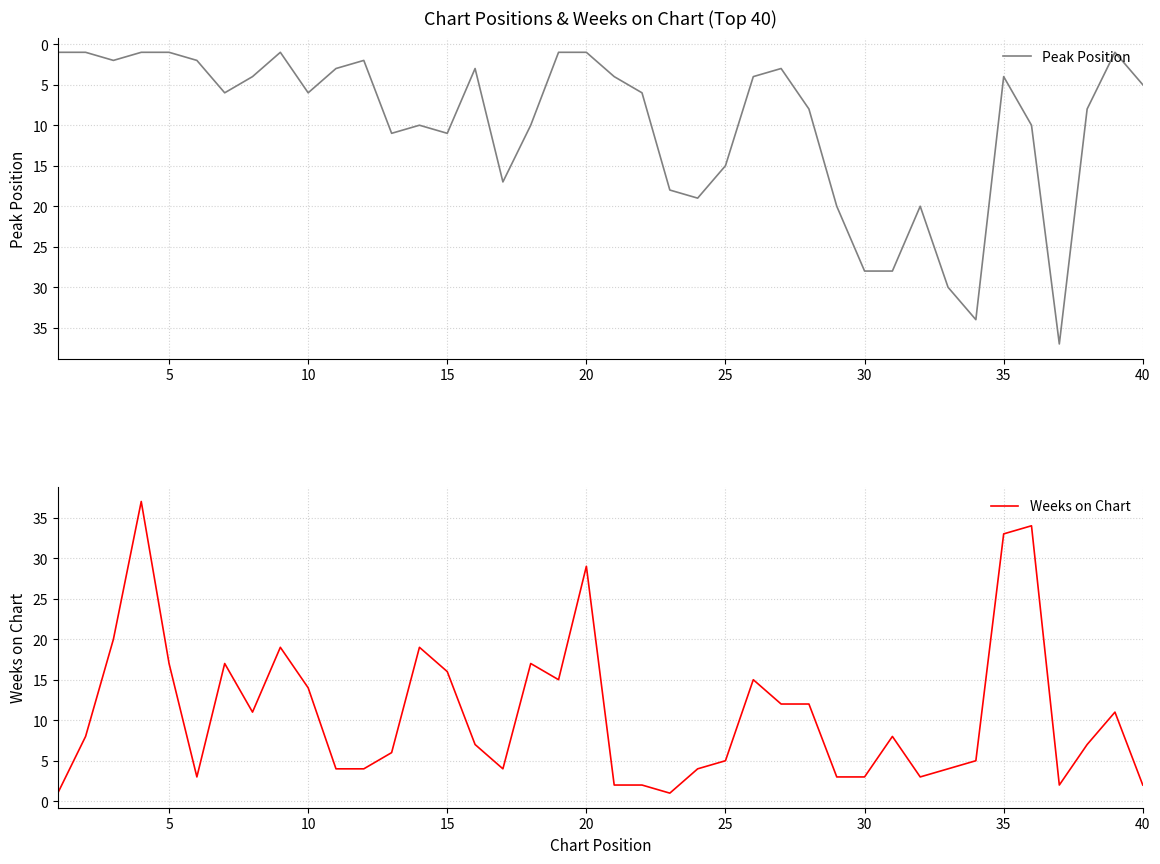

How many intersections are there between Weeks on Chart and Peak Position?

11